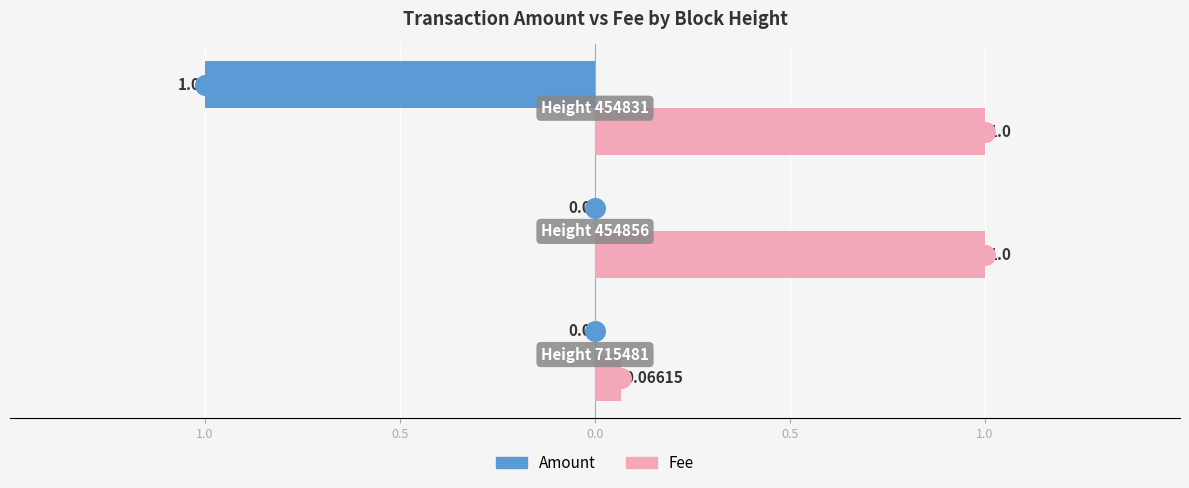

Which series has the largest total across all categories?

Fee